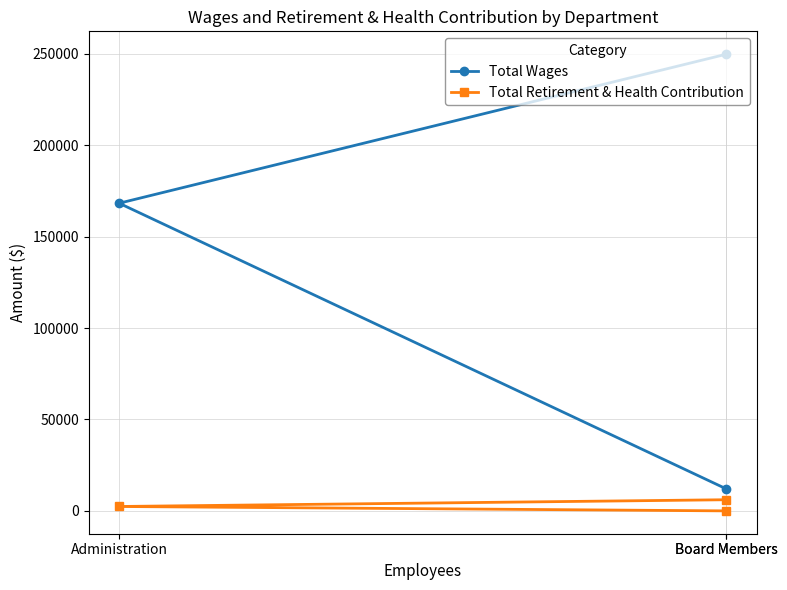

How many data points does each series have?

3